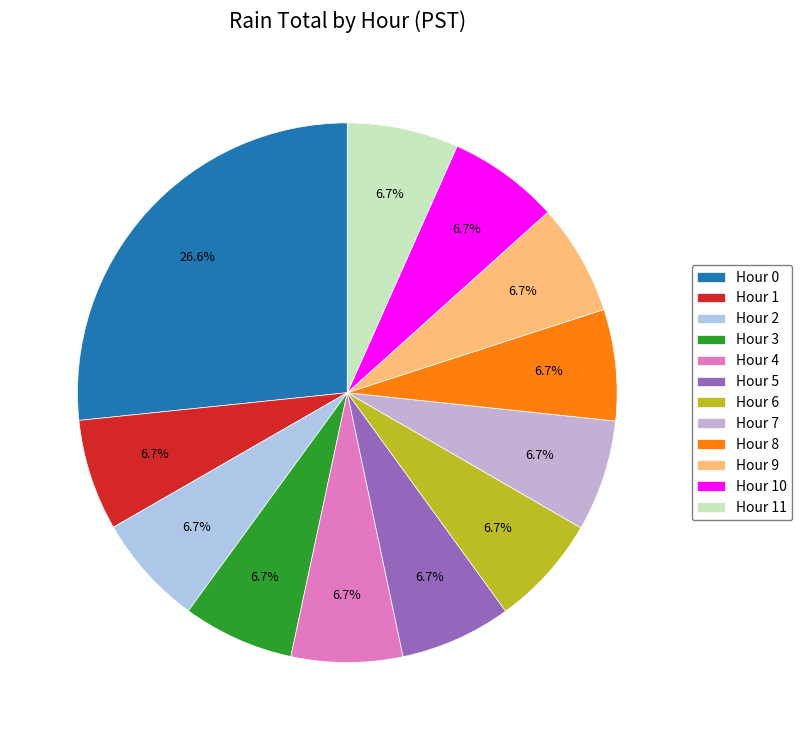

What percentage is the Hour 5 slice, to the nearest percent?

7%